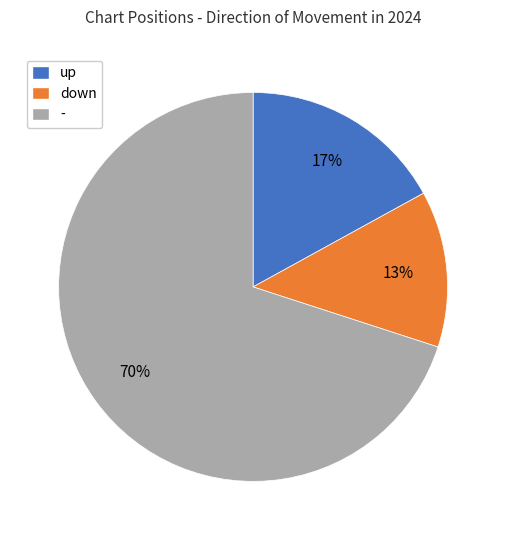

Which slice is the smallest?

down